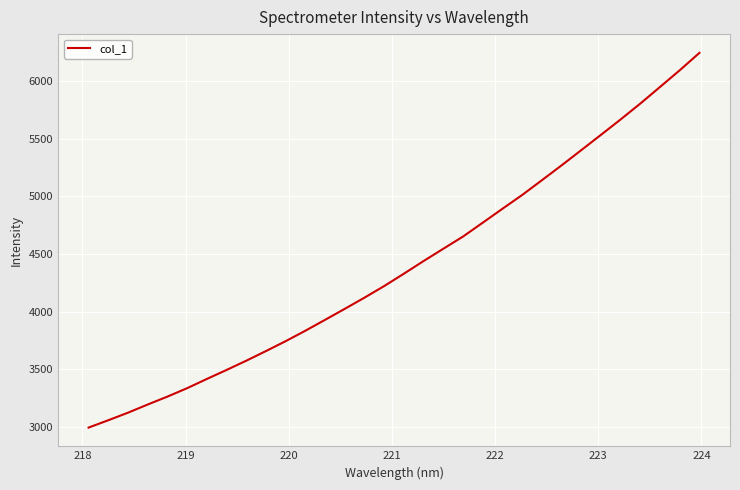

What is the smallest value displayed?

2994.9